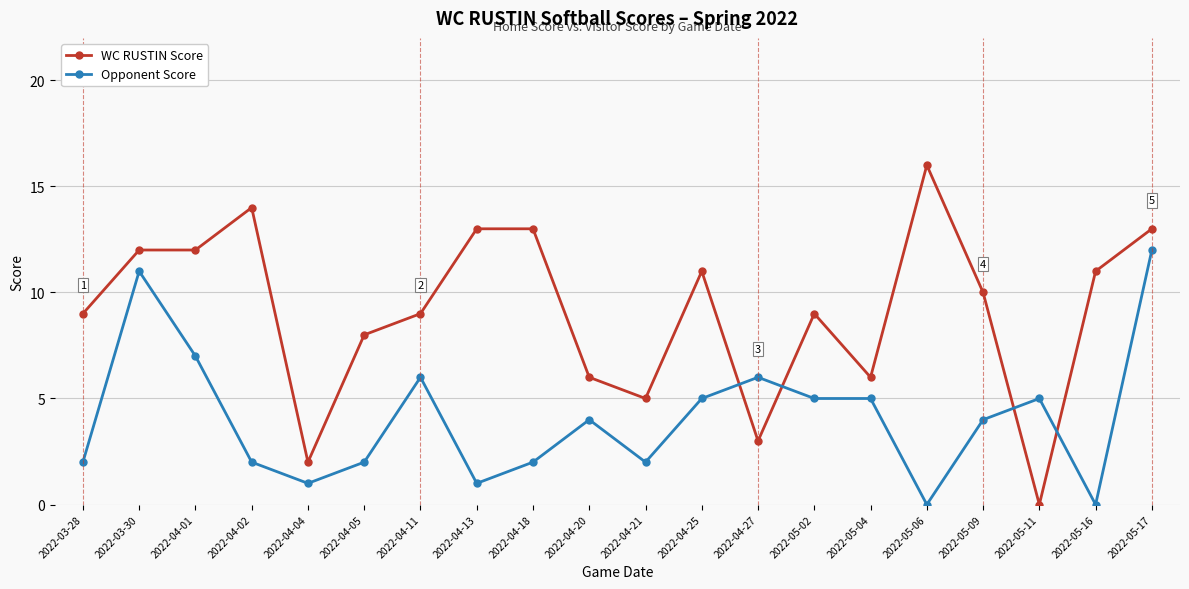

How many distinct data groups are displayed?

2